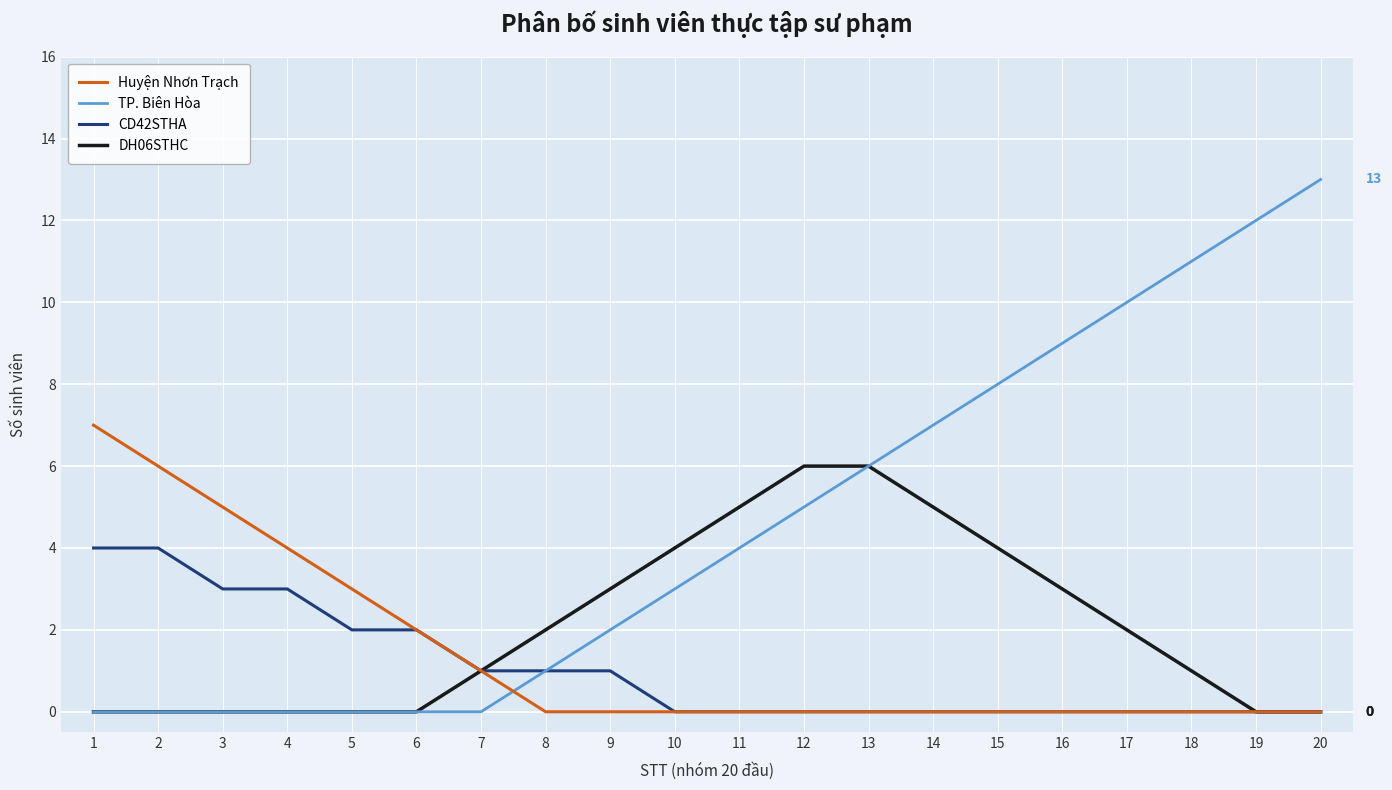

At which category is the sum across all series the highest?

20